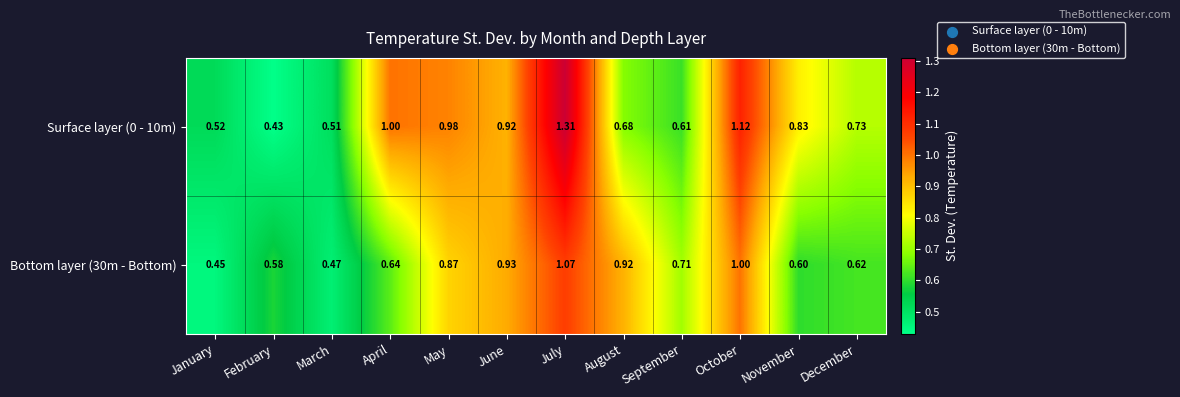

Is the value of Surface layer (0 - 10m) at April greater than the value of Bottom layer (30m - Bottom) at May?

Yes